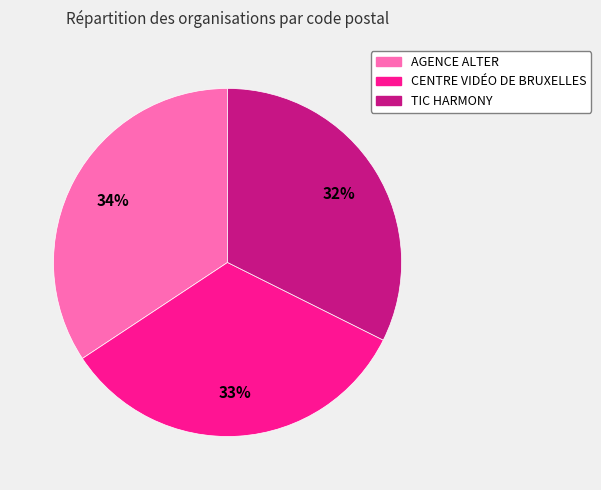

How many slices are in this pie chart?

3